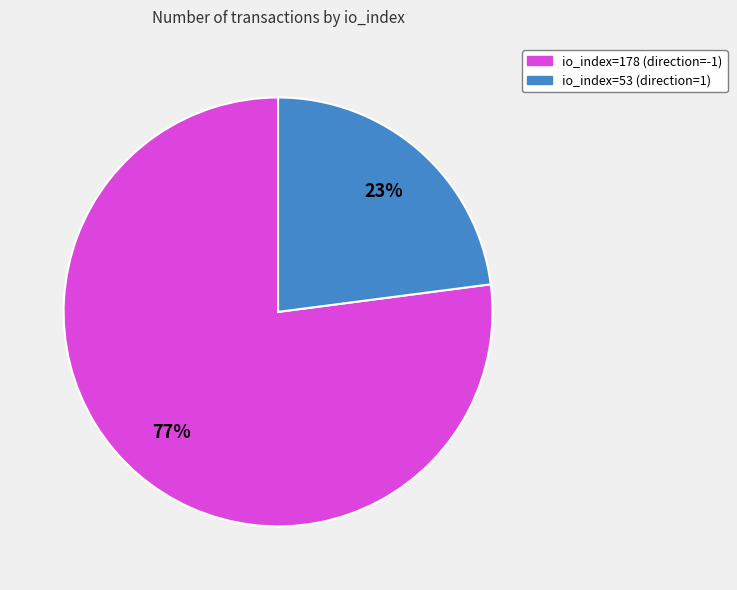

Which category has the biggest portion of the pie?

io_index=178 (direction=-1)